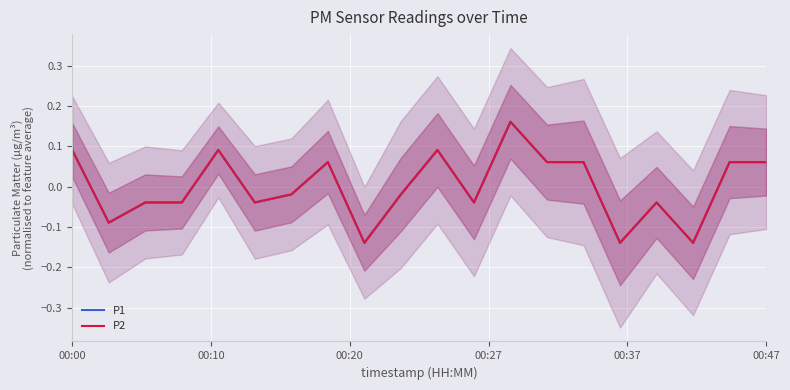

What is the lowest value of the P2 series?

-0.1